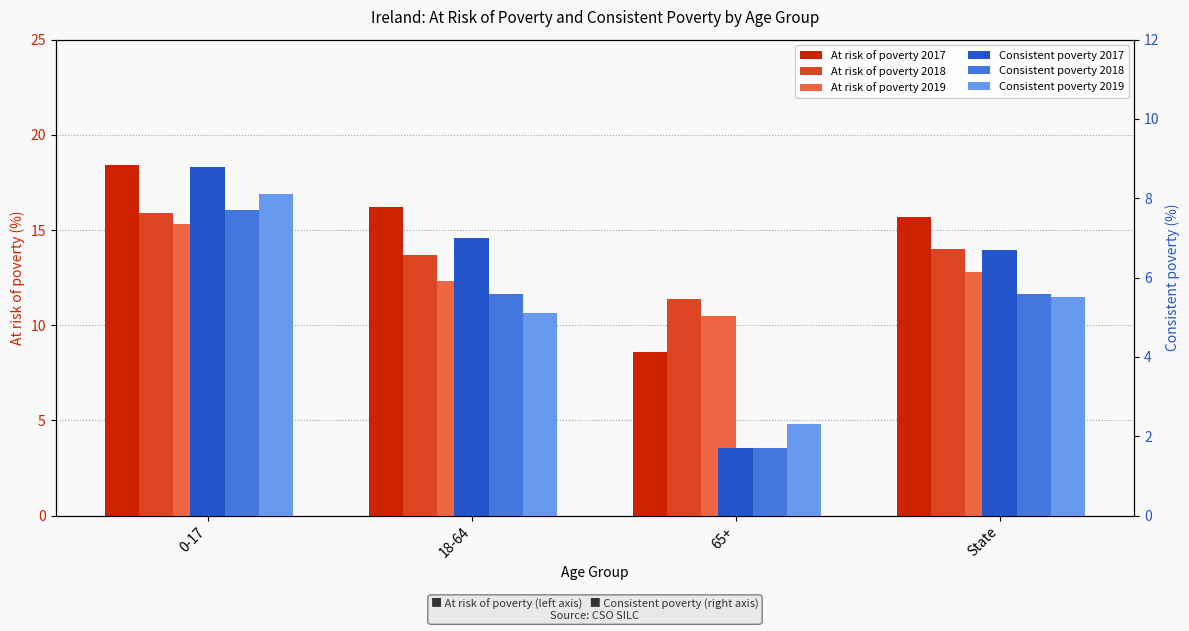

Reading right to left, extract all data points from this chart.

At risk of poverty 2017: State=15.7	65+=8.6	18-64=16.2	0-17=18.4
At risk of poverty 2018: State=14.0	65+=11.4	18-64=13.7	0-17=15.9
At risk of poverty 2019: State=12.8	65+=10.5	18-64=12.3	0-17=15.3
Consistent poverty 2017: State=6.7	65+=1.7	18-64=7.0	0-17=8.8
Consistent poverty 2018: State=5.6	65+=1.7	18-64=5.6	0-17=7.7
Consistent poverty 2019: State=5.5	65+=2.3	18-64=5.1	0-17=8.1